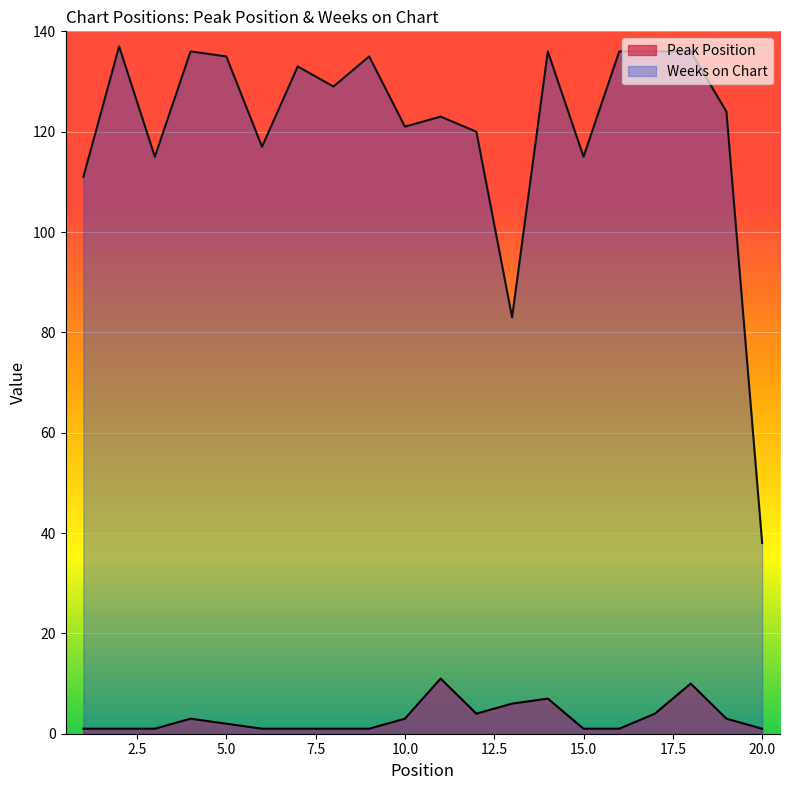

What is the difference between the Weeks on Chart values at 7 and 12?

13